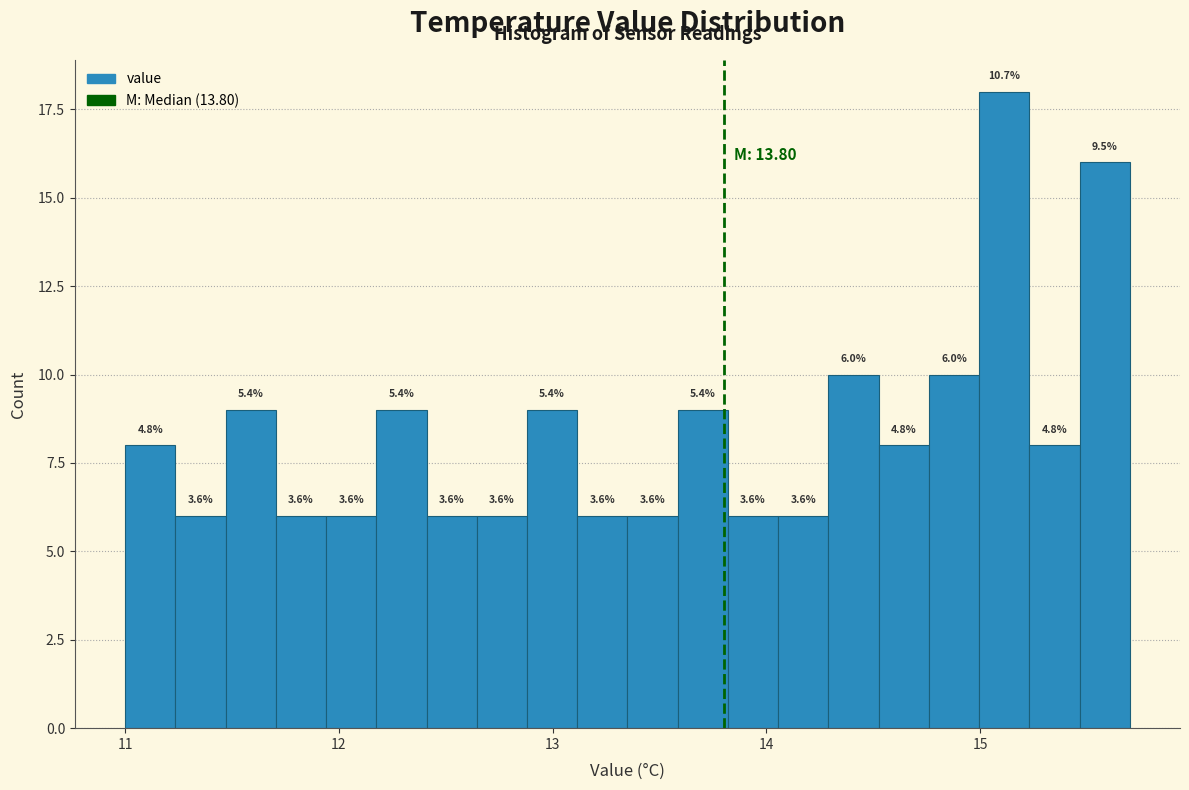

Read against the x-axis, roughly where is the centre of the tallest bar?

15.1